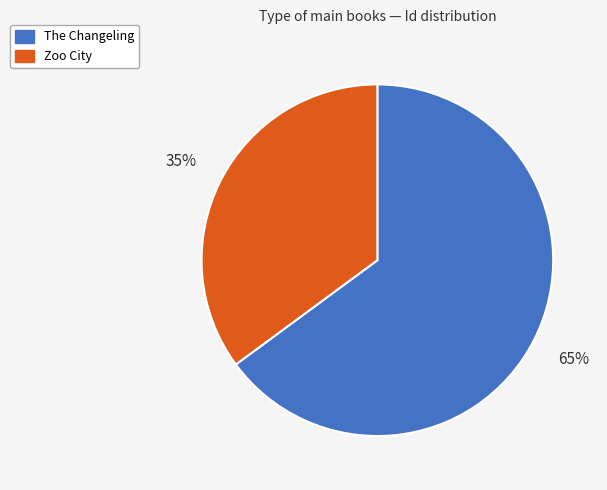

Is the sum of The Changeling and Zoo City greater than half?

Yes